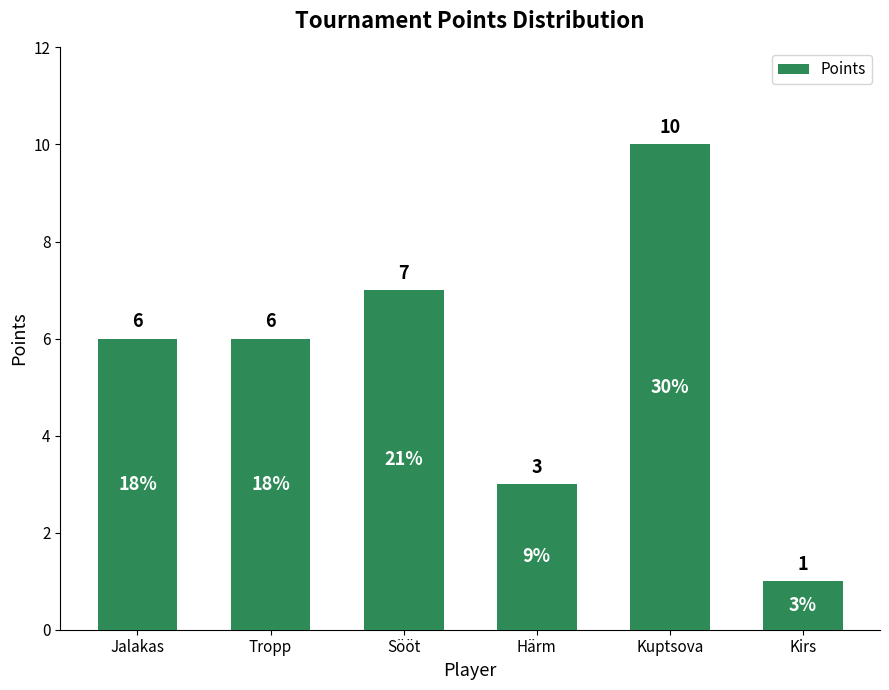

What is the smallest value displayed?

1